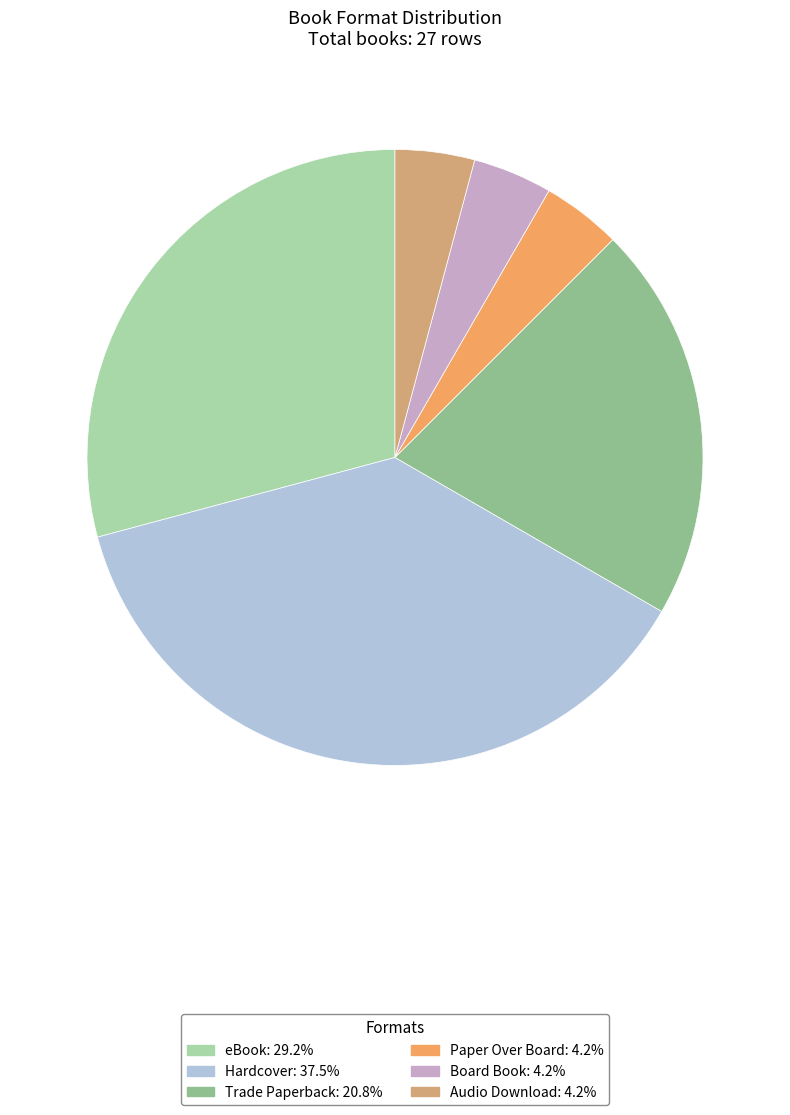

Does Audio Download represent more than half of the total?

No